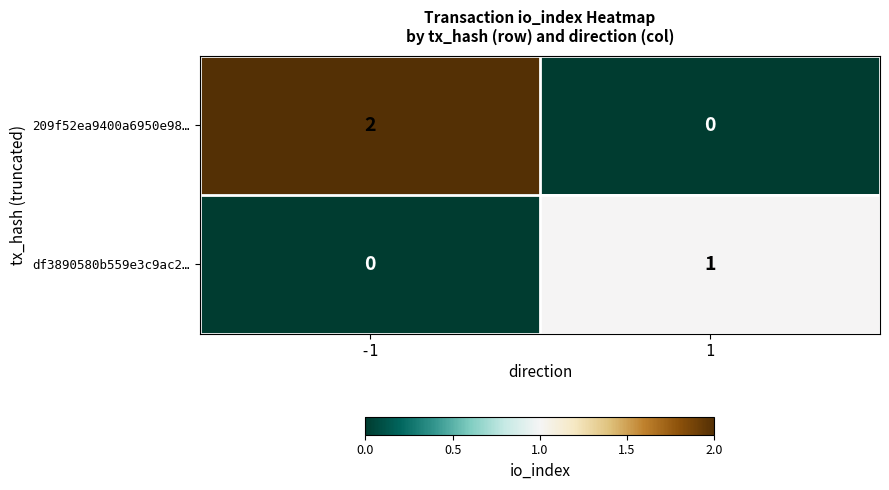

What is the total value across all series at 1?

1